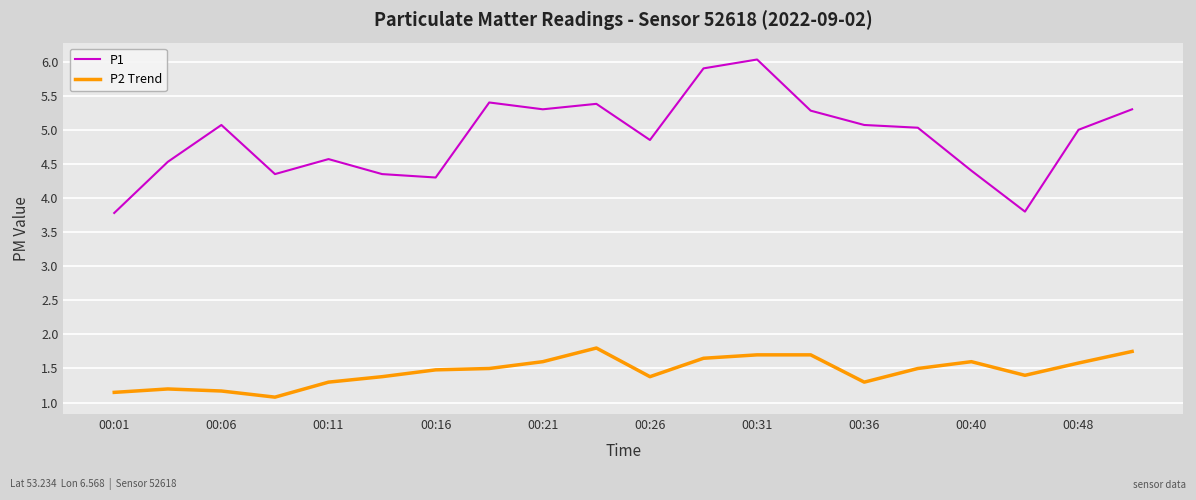

True or false: P2 Trend and P1 intersect in this chart.

False